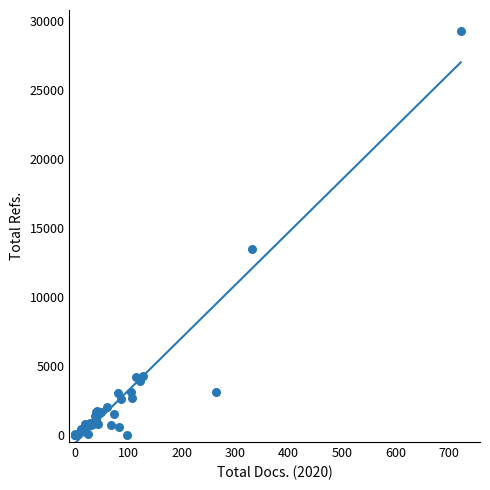

What Y value in the scatter plot is closest to 14646?

13495